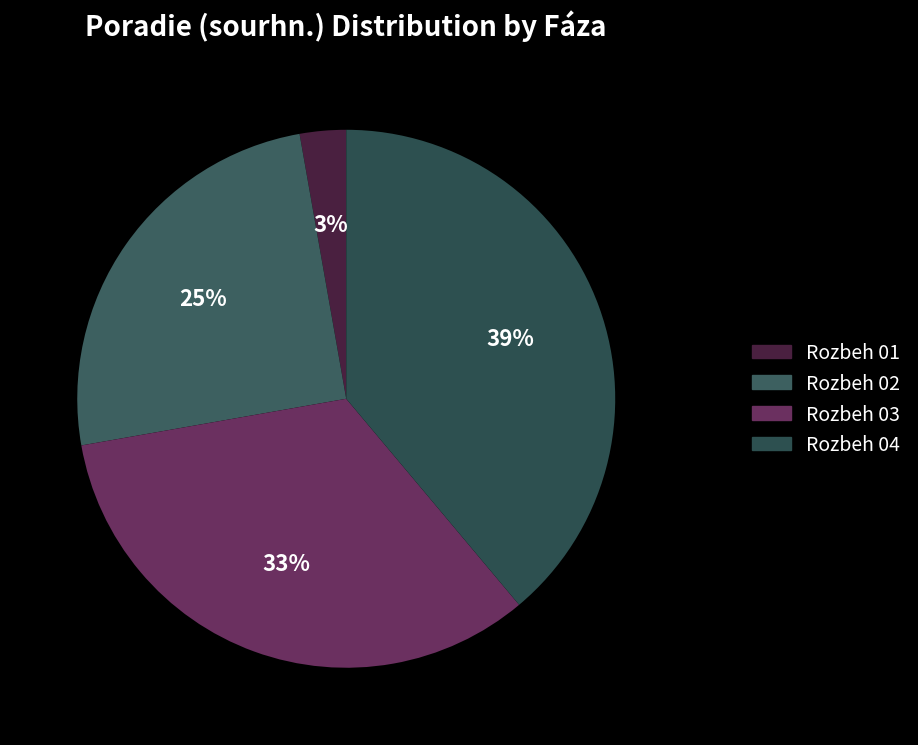

Is the sum of Rozbeh 03 and Rozbeh 01 greater than half?

No